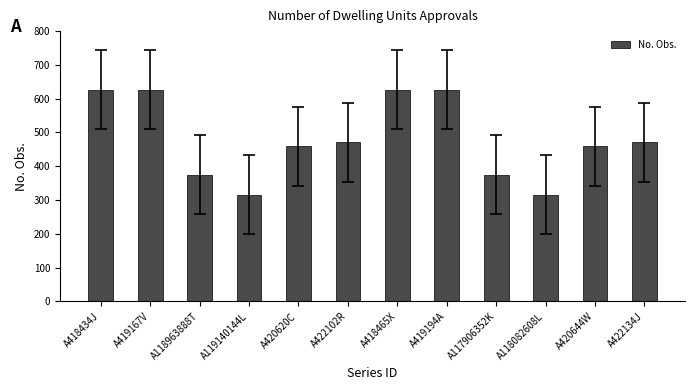

What is the maximum value shown in the chart?

627